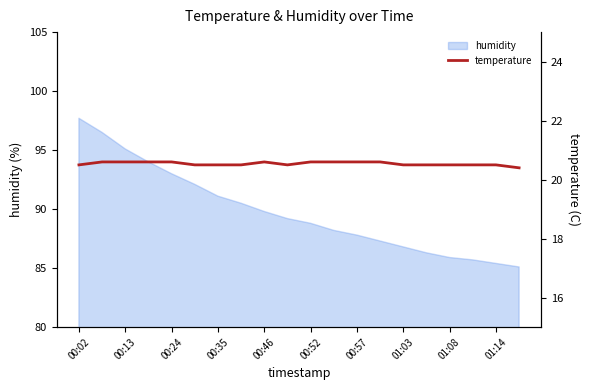

What value does the data have at 15?

20.5